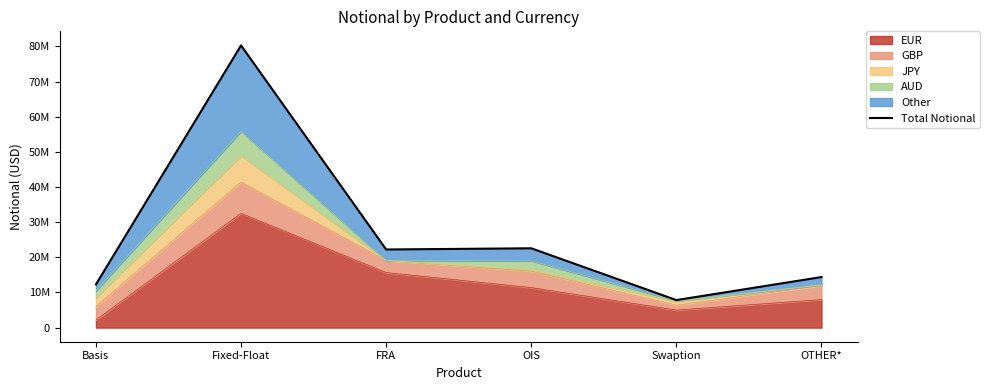

Where is the first local maximum?

Fixed-Float